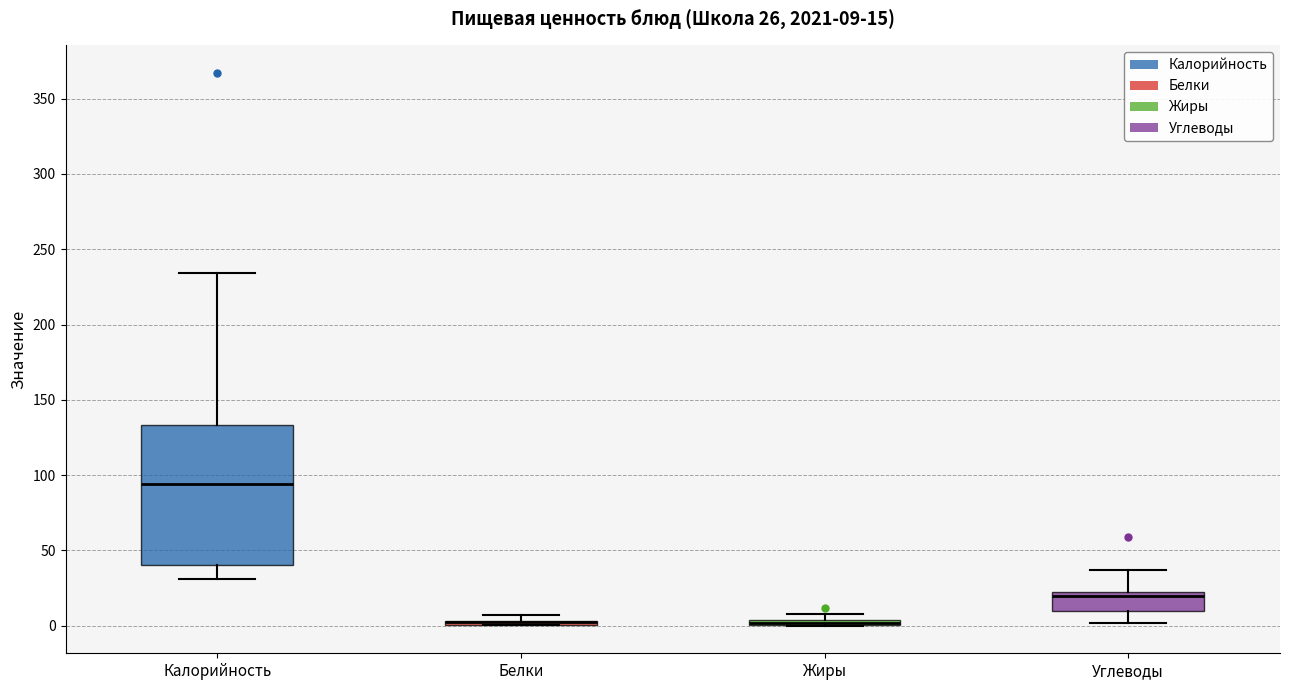

Comparing the boxes themselves (not the whiskers), which one is the tallest?

Калорийность